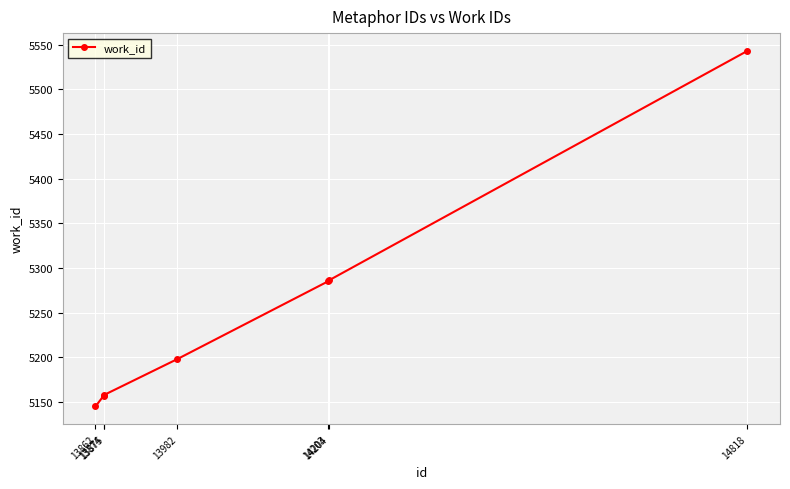

What is the sum of all values?

36772